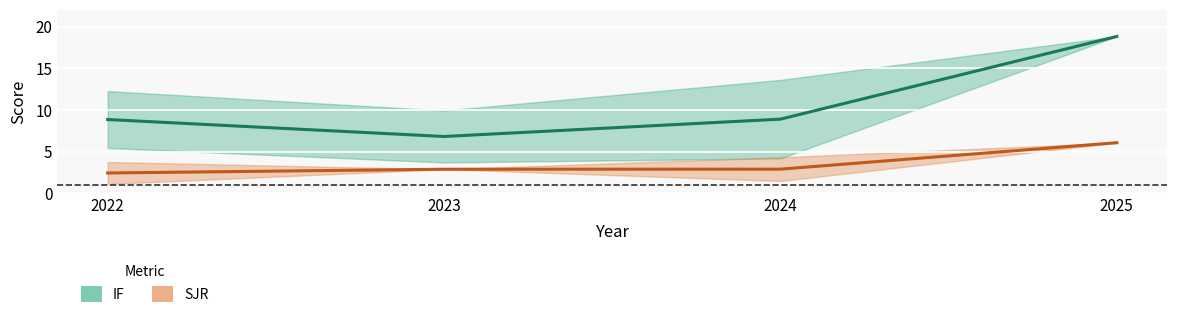

What is the difference between the maximum and minimum values in the IF series?

12.0